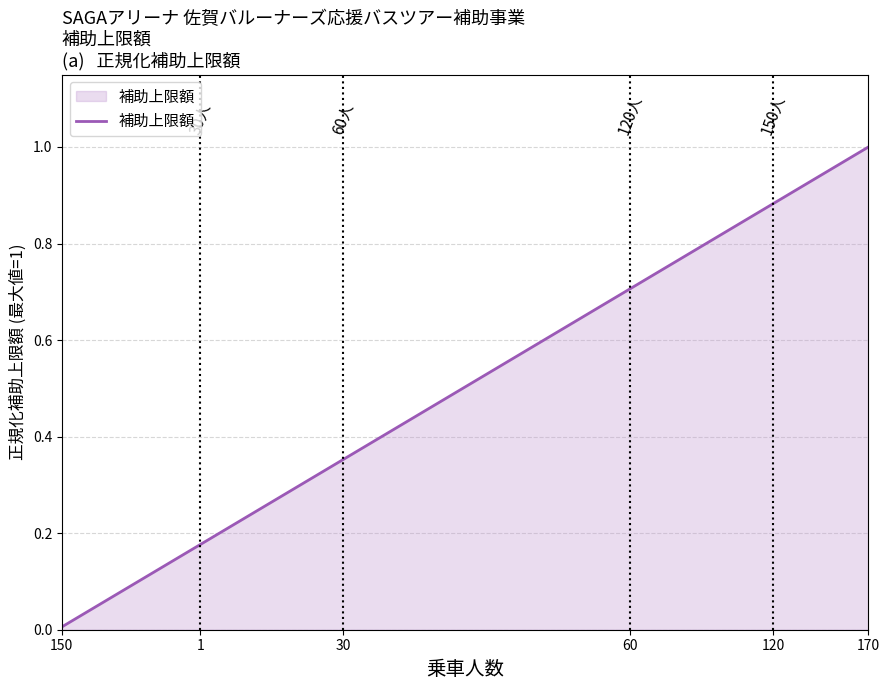

What is the difference between the maximum and minimum values?

1.0